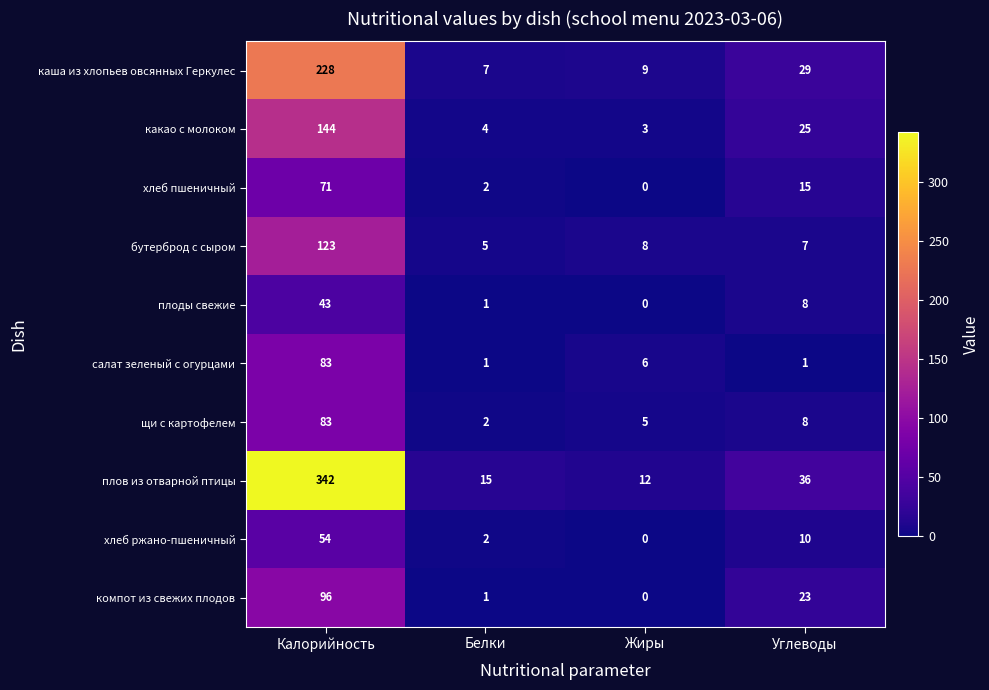

How many values in хлеб ржано-пшеничный are above zero?

3